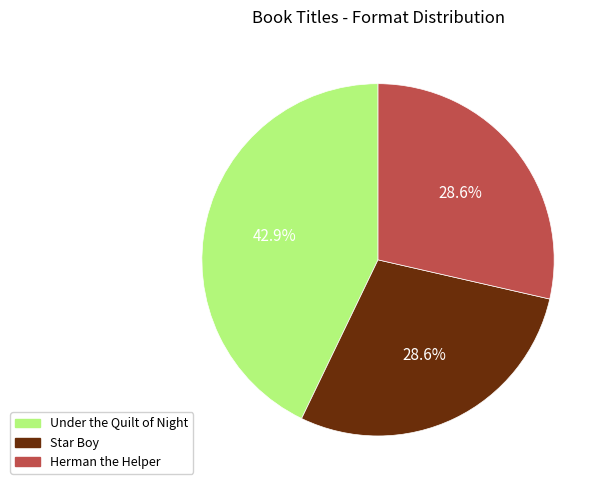

How many segments does this pie chart have?

3